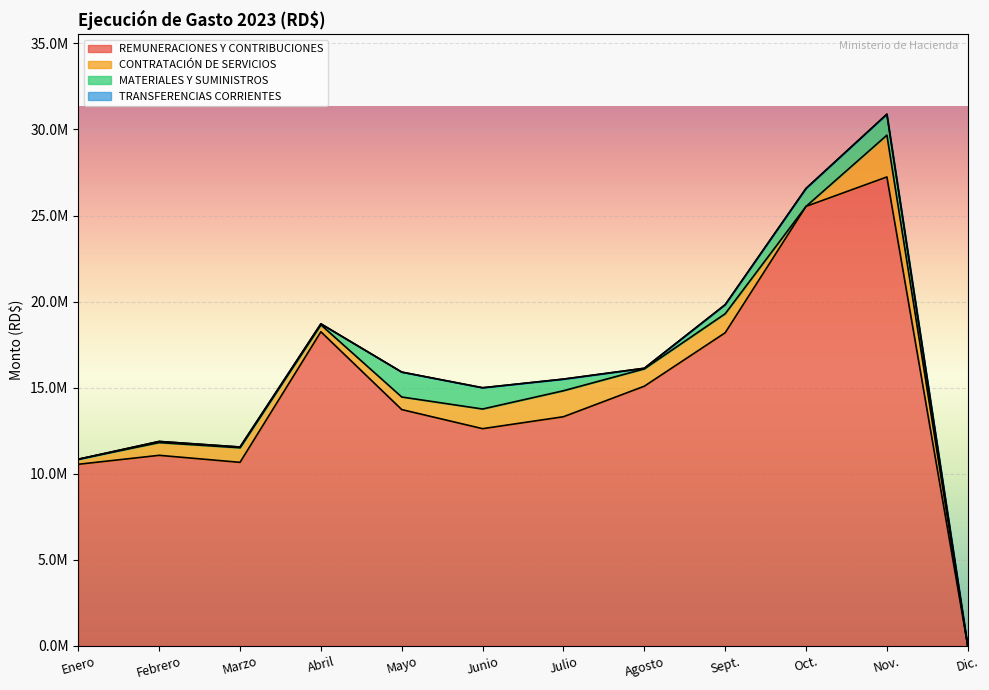

Where is the first local maximum for MATERIALES Y SUMINISTROS?

Febrero